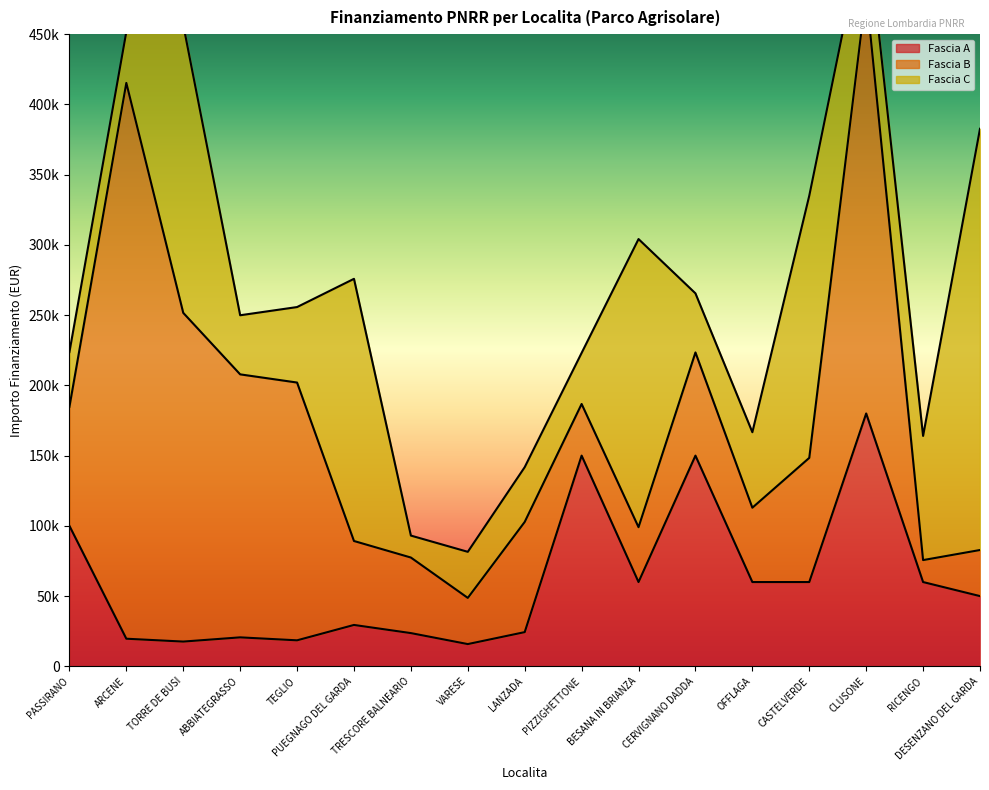

At LANZADA, list the series in order from largest to smallest.

Fascia B, Fascia C, Fascia A